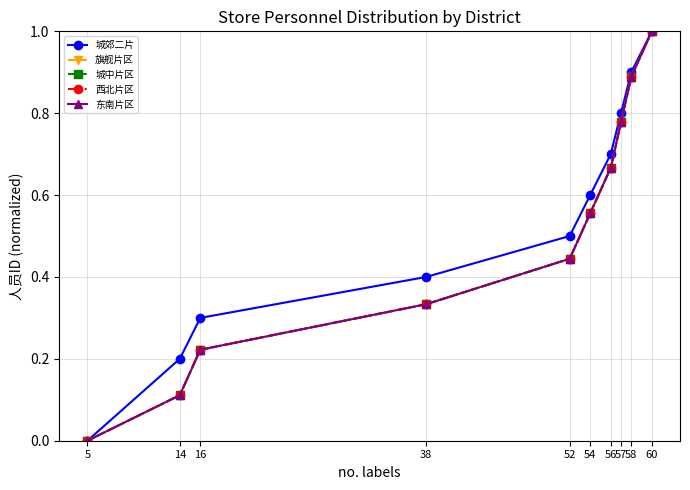

Does the chart have visible grid lines?

Yes